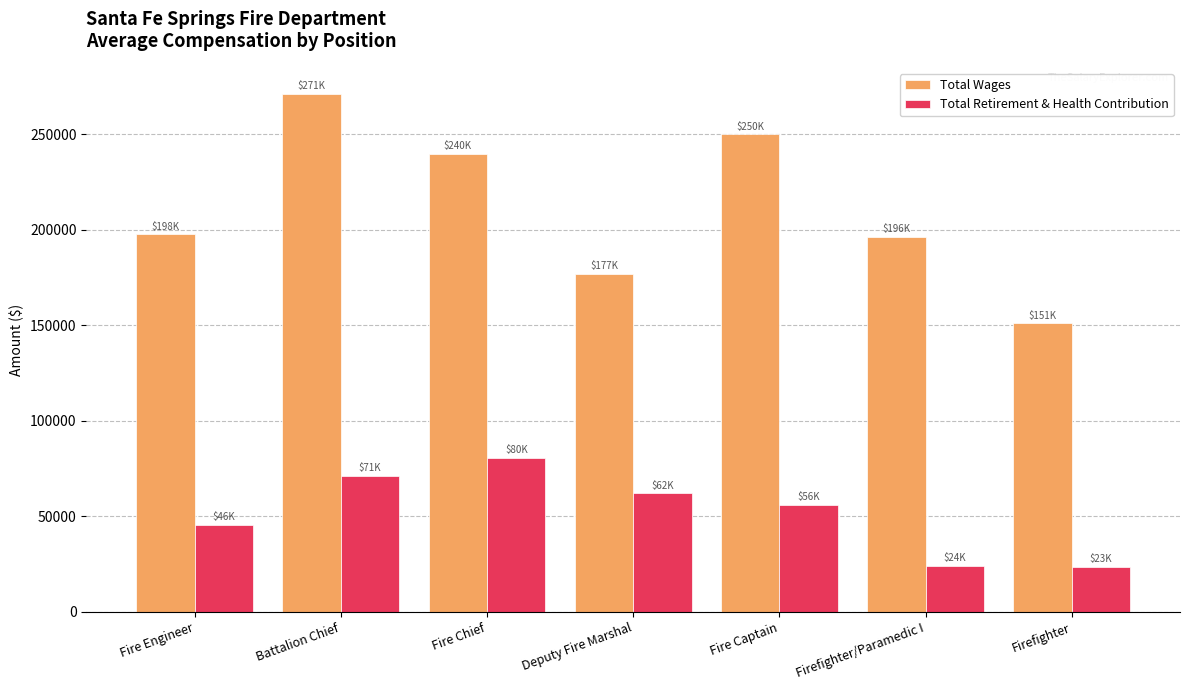

At how many categories does at least one series exceed 155091?

6